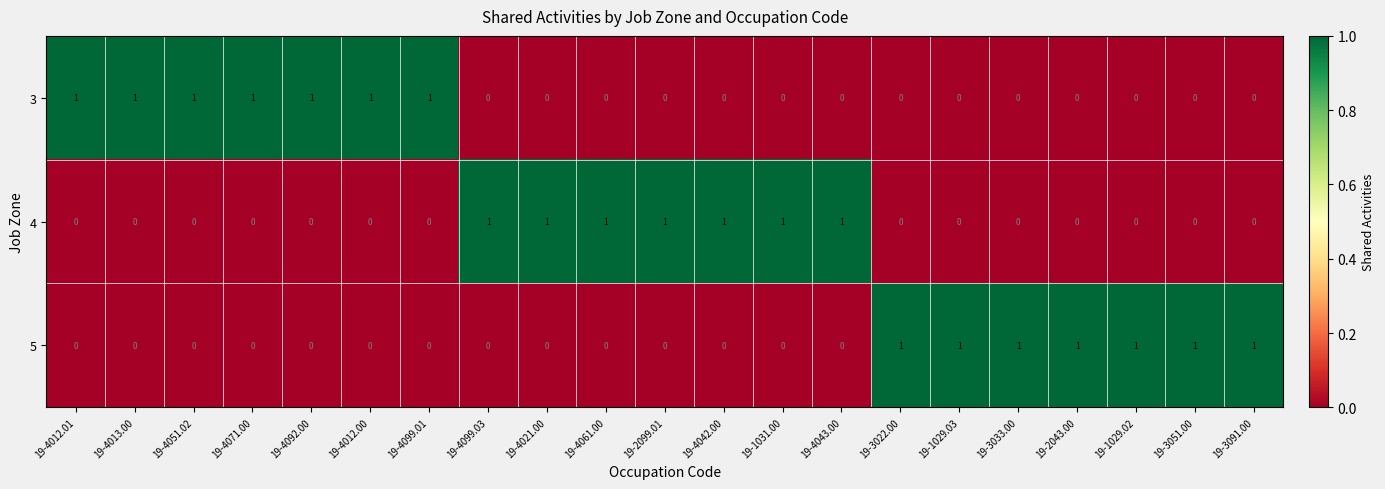

How many data points does each series have?

21